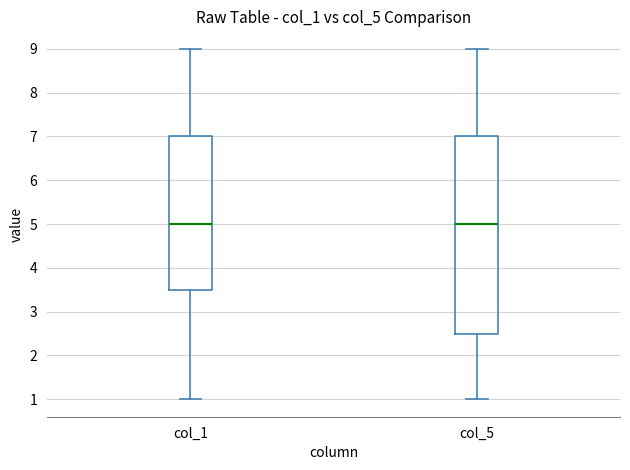

Which box is the tallest, from its lower edge to its upper edge?

col_5